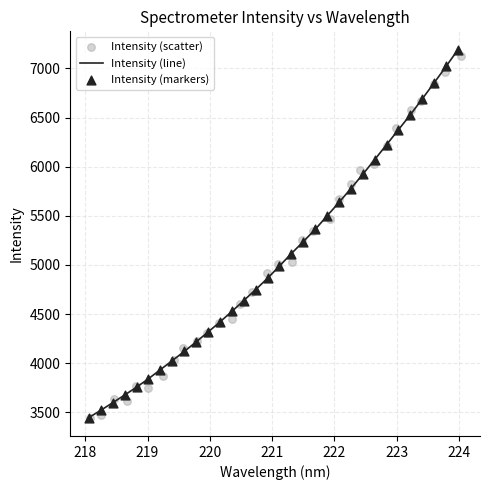

Which series reaches the maximum Y coordinate?

Intensity (line)